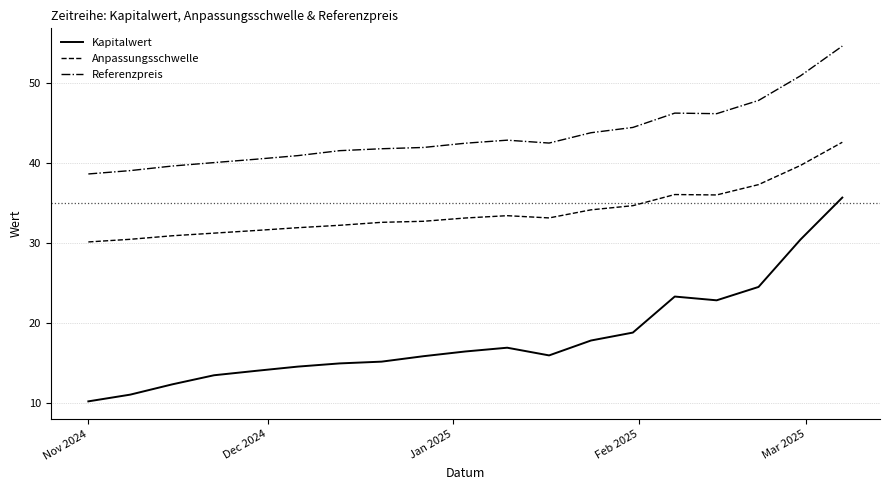

Rank the series by their maximum value, from highest to lowest.

Referenzpreis, Anpassungsschwelle, Kapitalwert